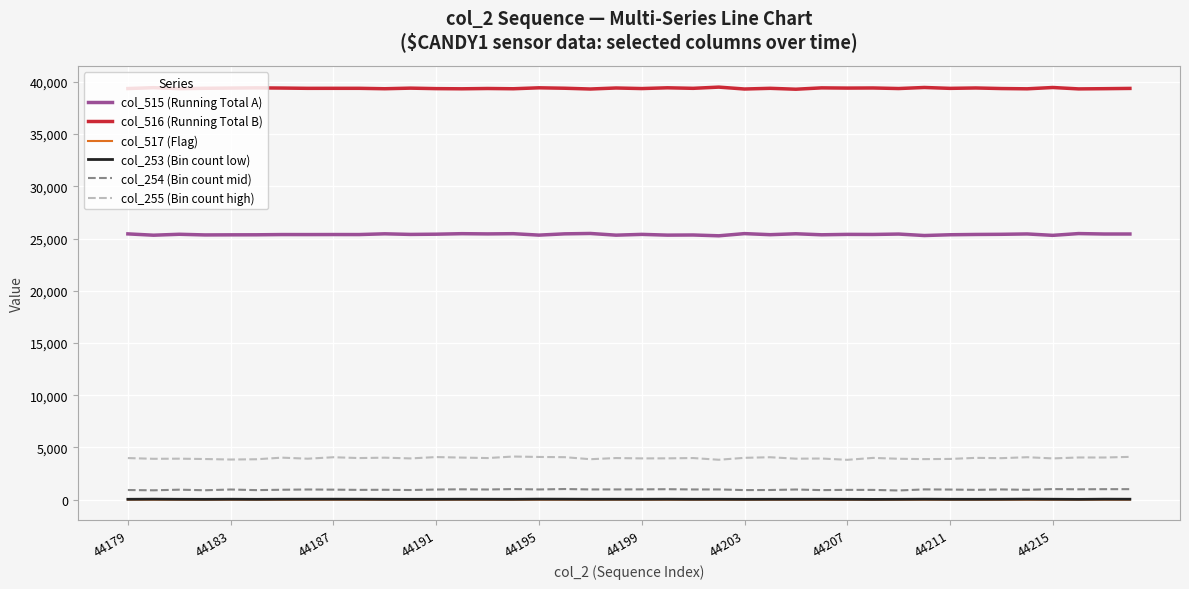

Which series has the widest spread of values?

col_255 (Bin count high)